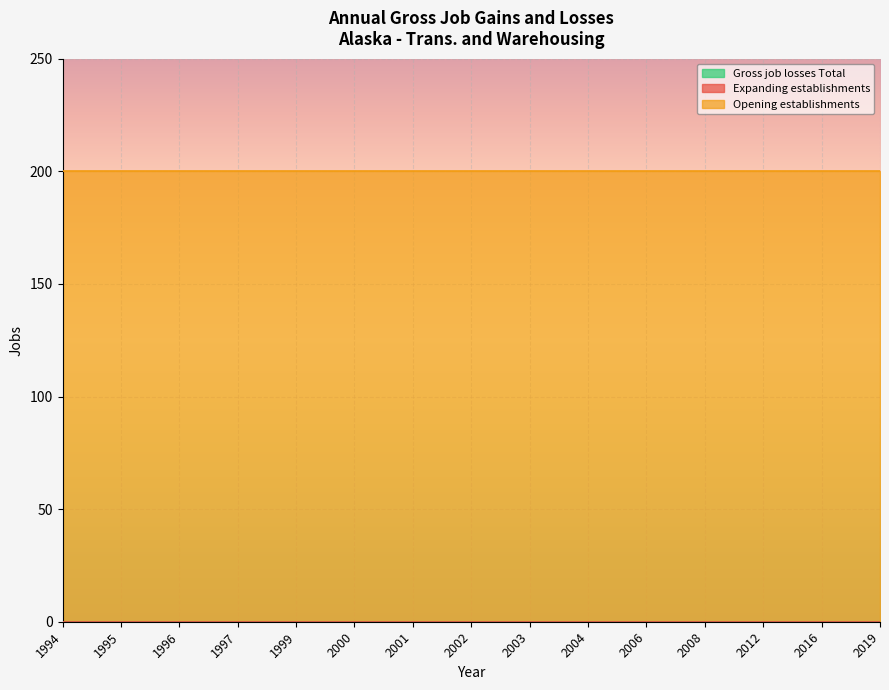

True or false: Opening establishments has a value of 347 at 2000.

False